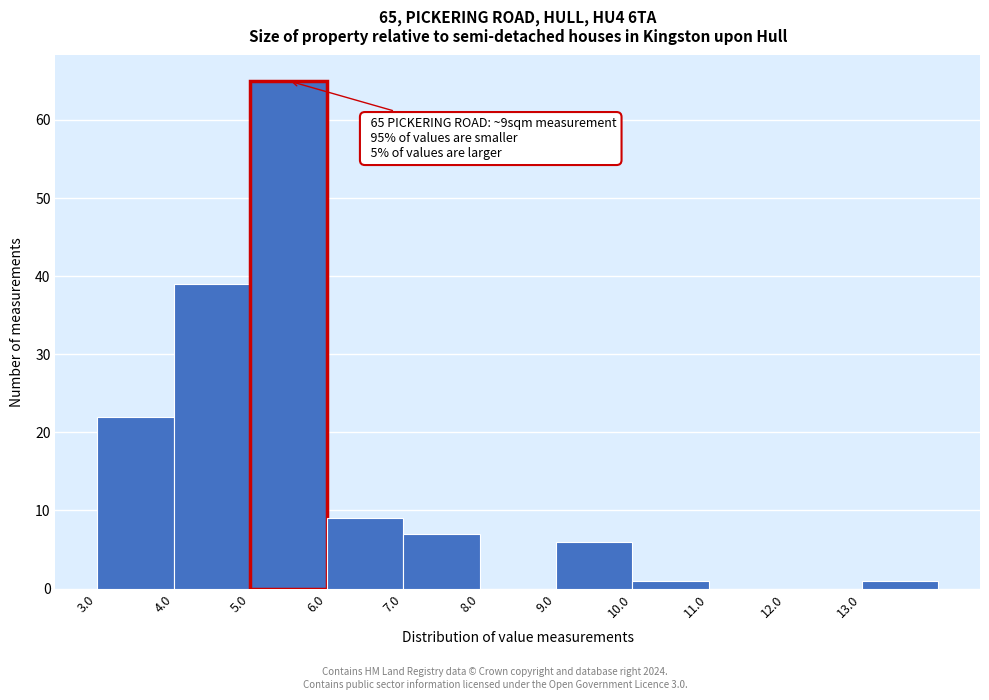

Which range on the x-axis has the tallest bar?

5 to 6